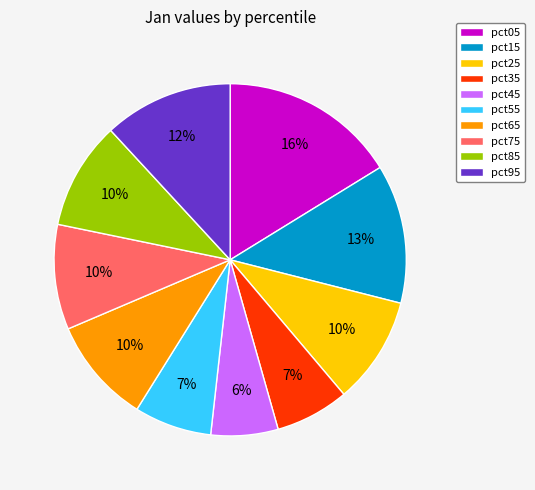

To the nearest percent, what is the combined percentage of pct85 and pct75?

20%